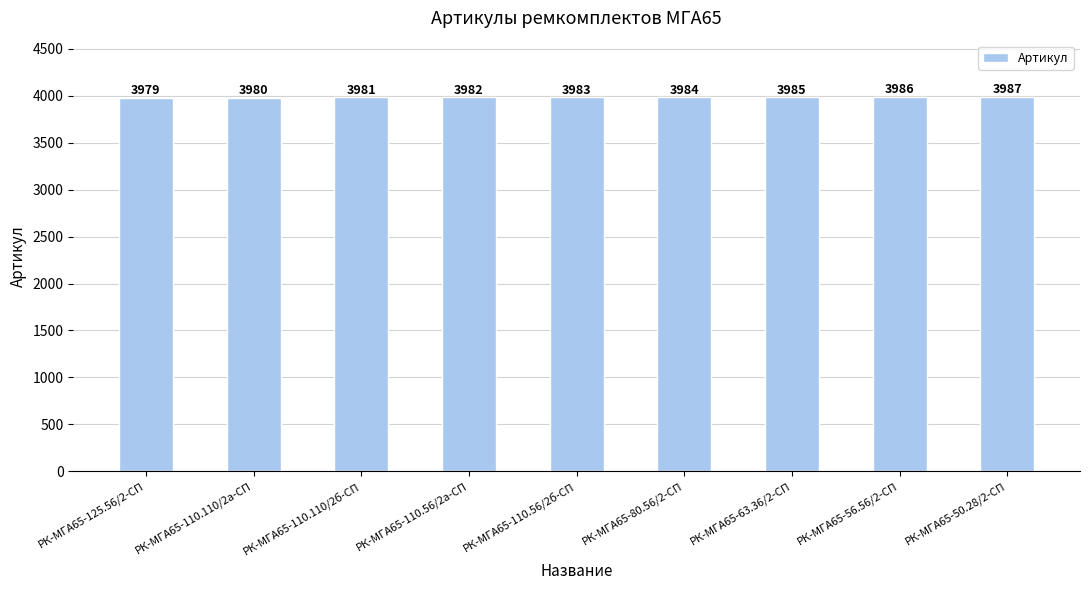

How many series are shown in this chart?

1